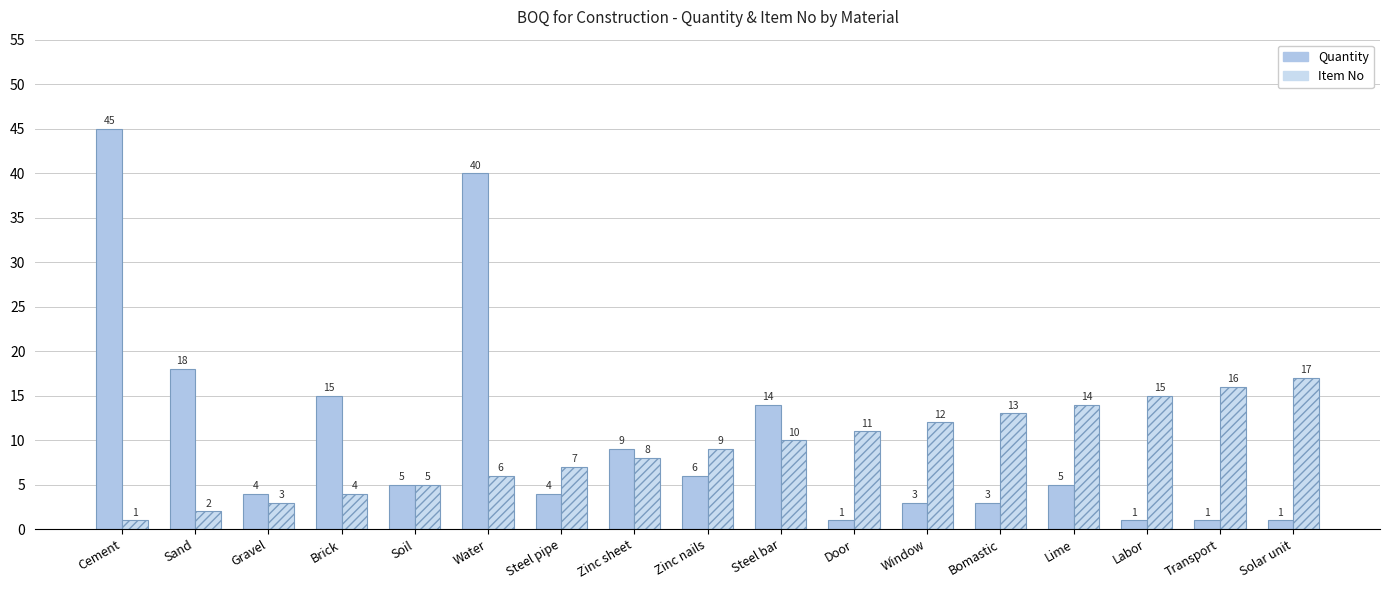

At which label does Quantity reach its peak?

Cement